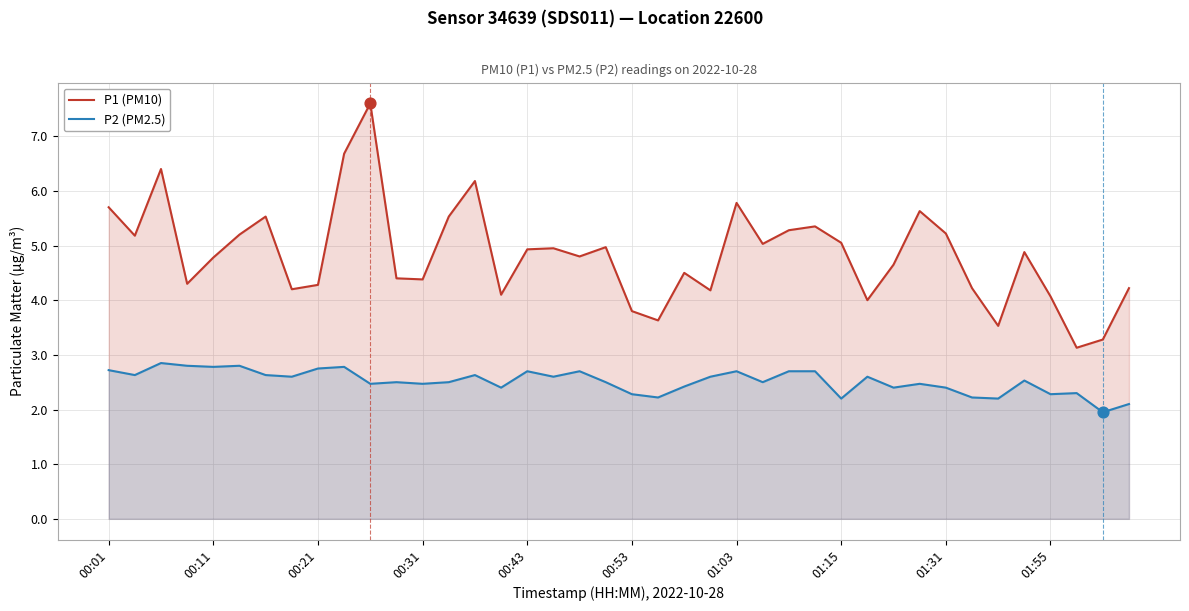

Which series contains the lowest Y value?

P2 (PM2.5)